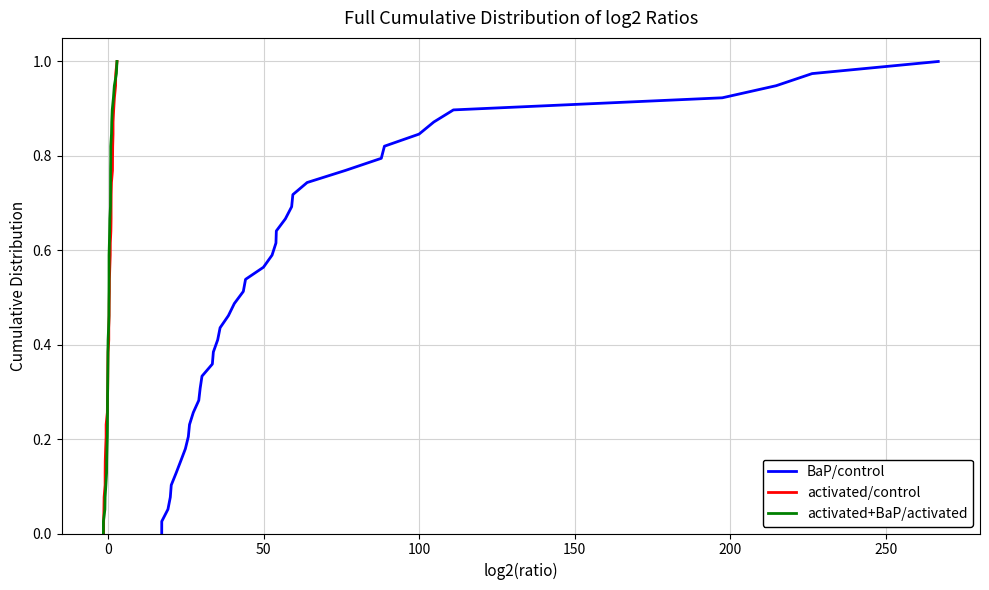

True or false: BaP/control has more than 0 points higher than both neighbors.

False